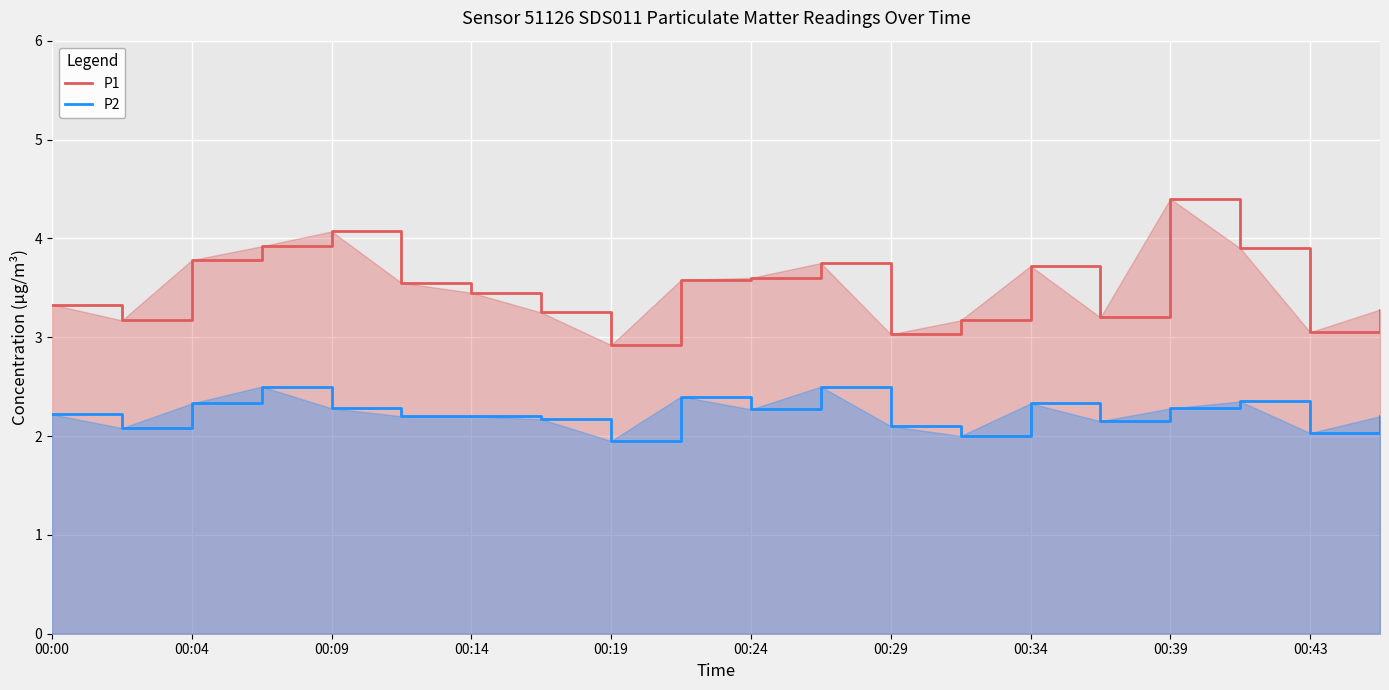

True or false: P2 and P1 intersect in this chart.

False